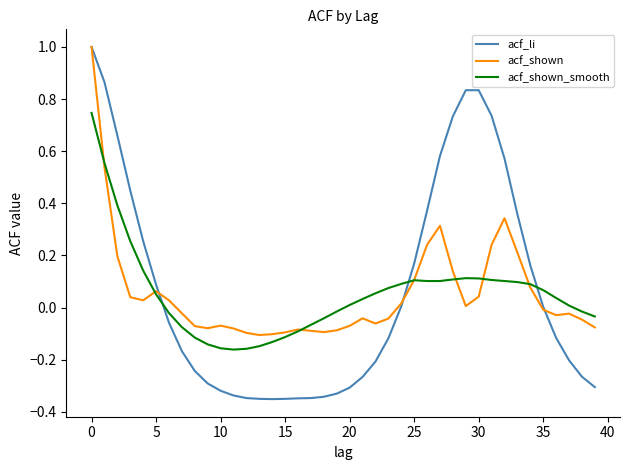

Which series has the widest spread of values?

acf_li